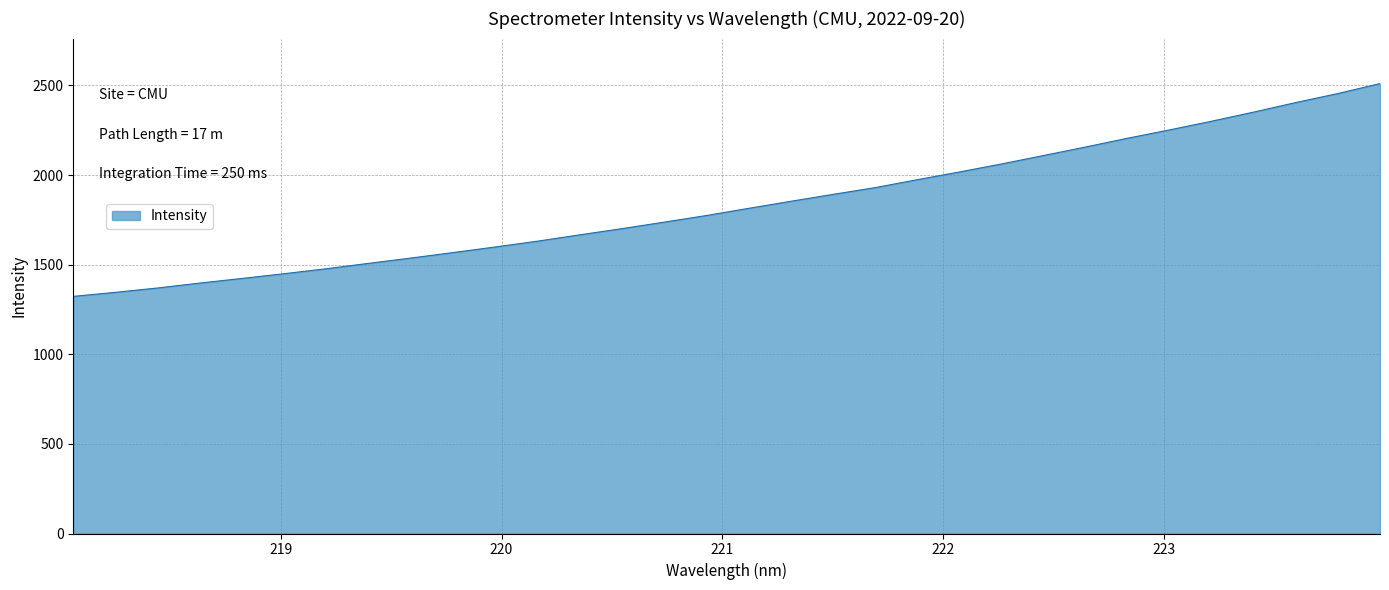

What is the difference between the second highest and minimum values?

1131.9